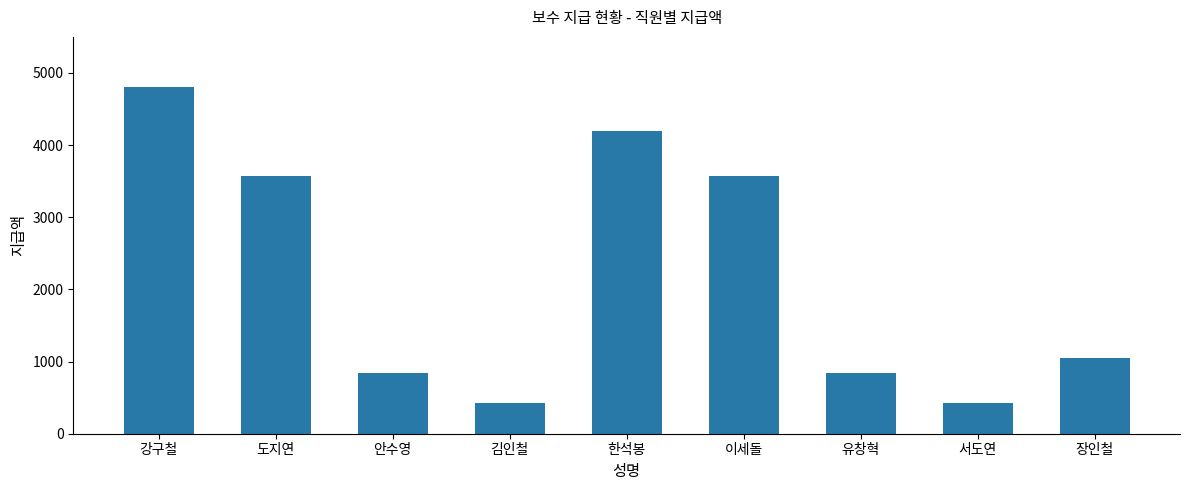

What is the value of the 4th bar from the left?

420